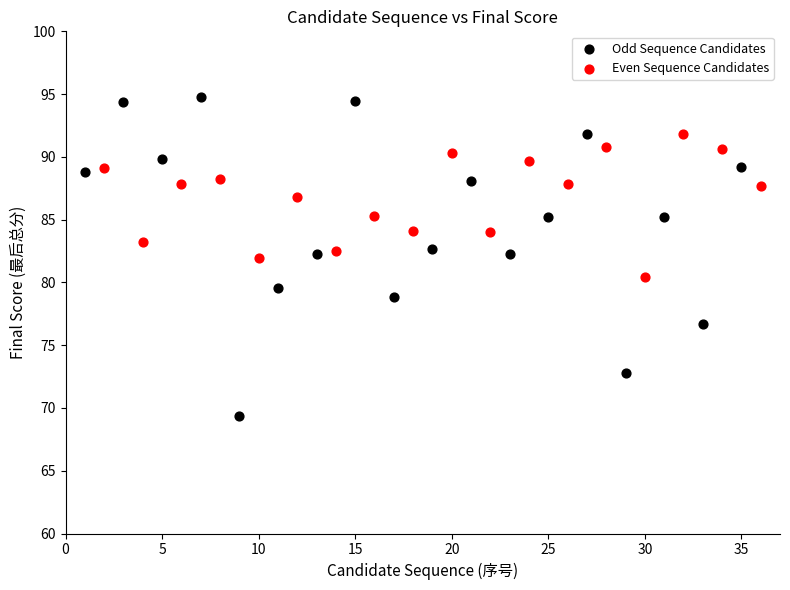

Which series has the largest Y range (max minus min)?

Odd Sequence Candidates